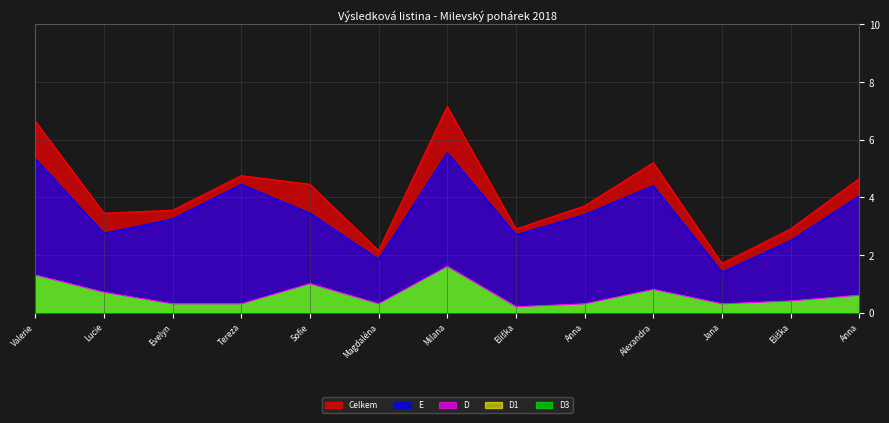

Rank the series at Magdaléna from lowest to highest value.

D, E, Celkem